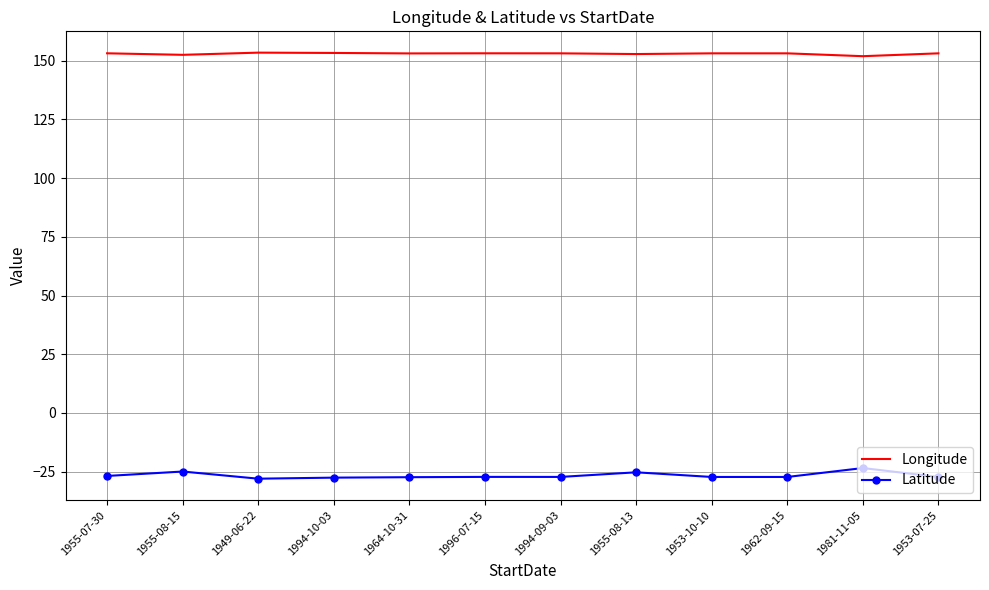

Read the Latitude value at 1955-08-15.

-24.9